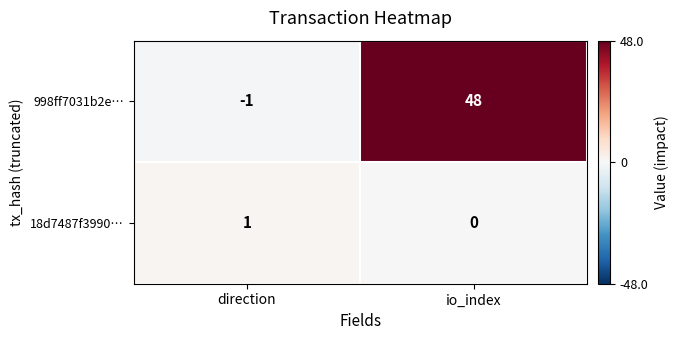

Which series has the largest total across all categories?

998ff7031b2e…